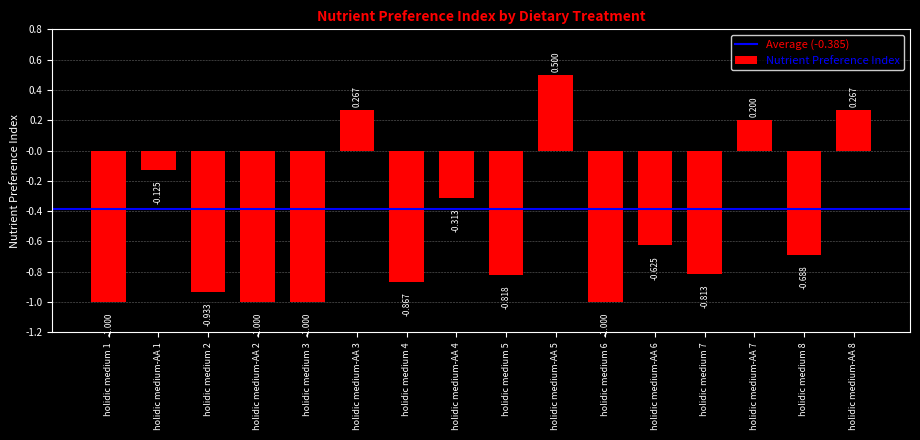

What is the approximate value at holidic medium 3?

-1.0